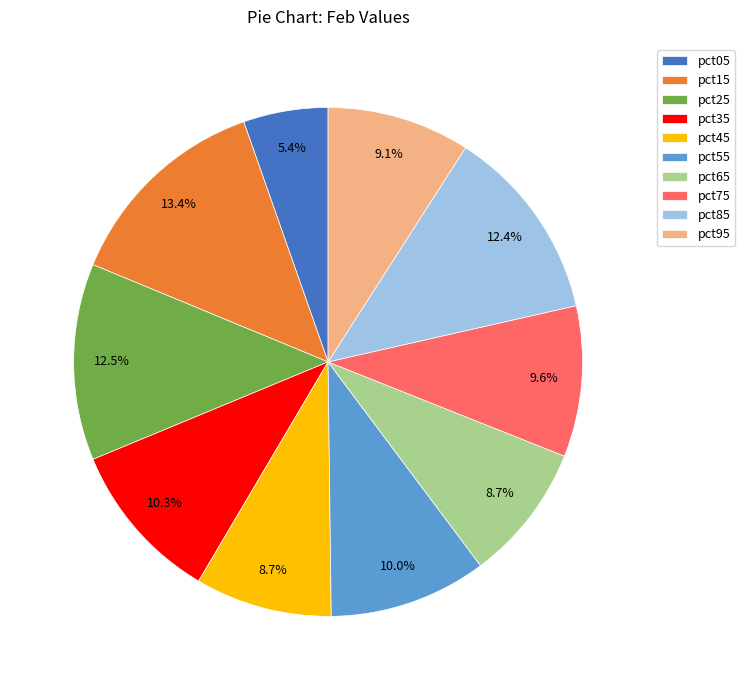

Between pct35 and pct85, which is larger?

pct85